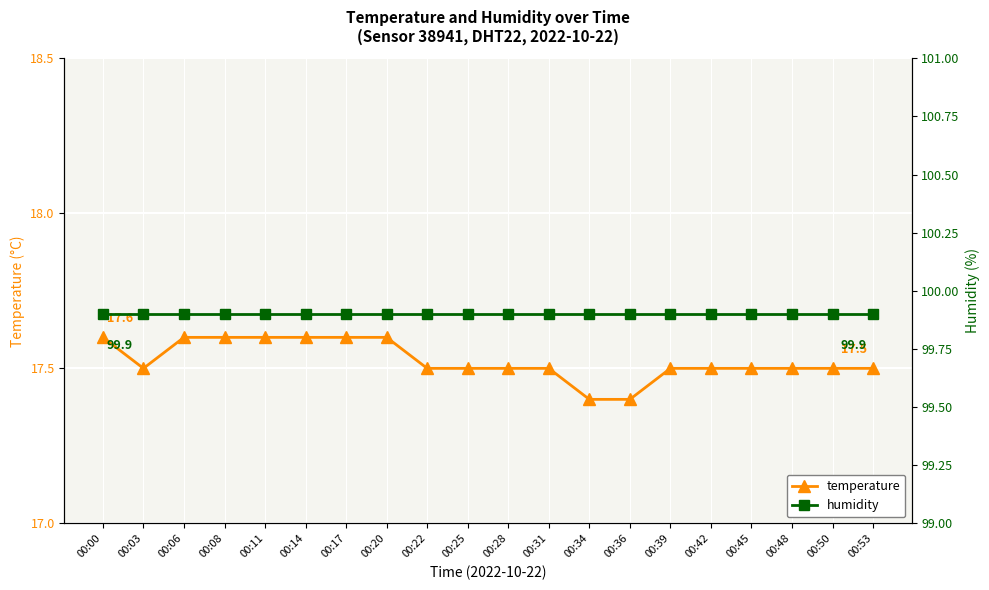

List the series in order of their overall mean, highest first.

humidity, temperature